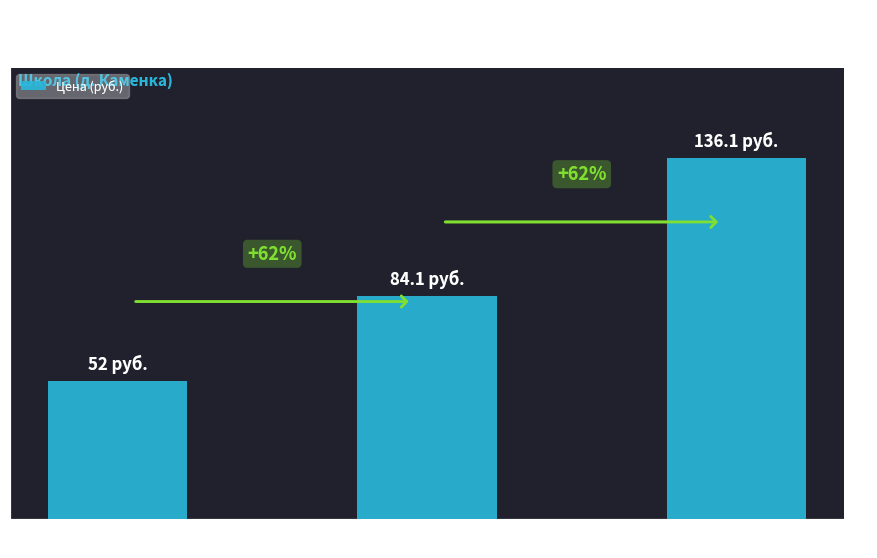

Are the bars horizontal?

No